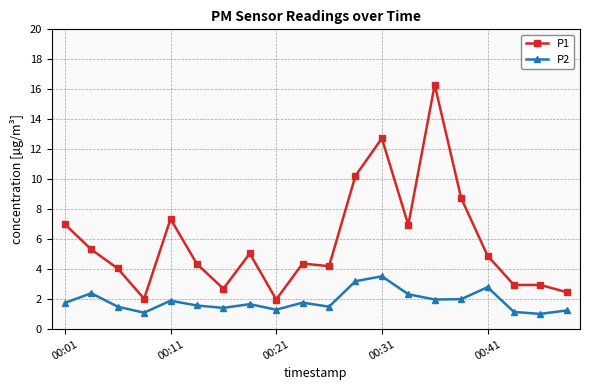

List the series in order of their overall mean, highest first.

P1, P2